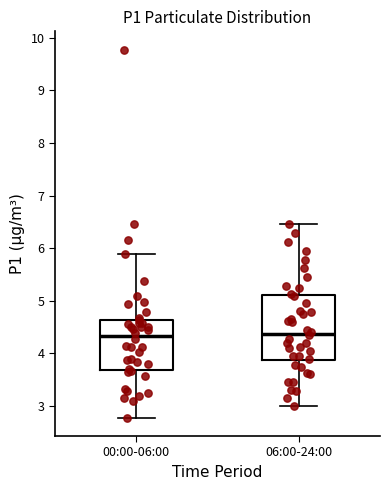

Comparing the boxes themselves (not the whiskers), which one is the tallest?

06:00-24:00